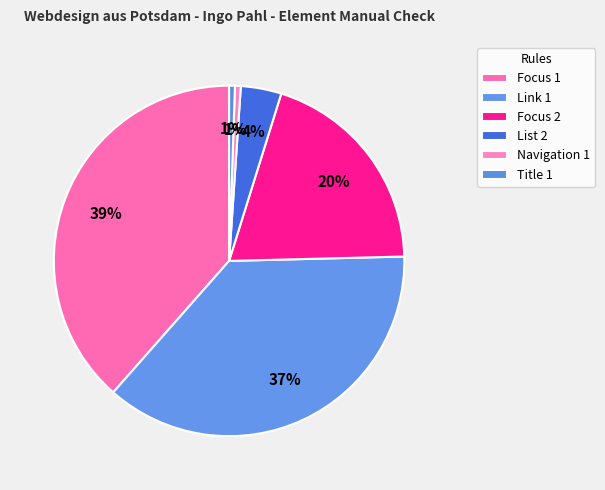

Count the number of slices in the pie.

6